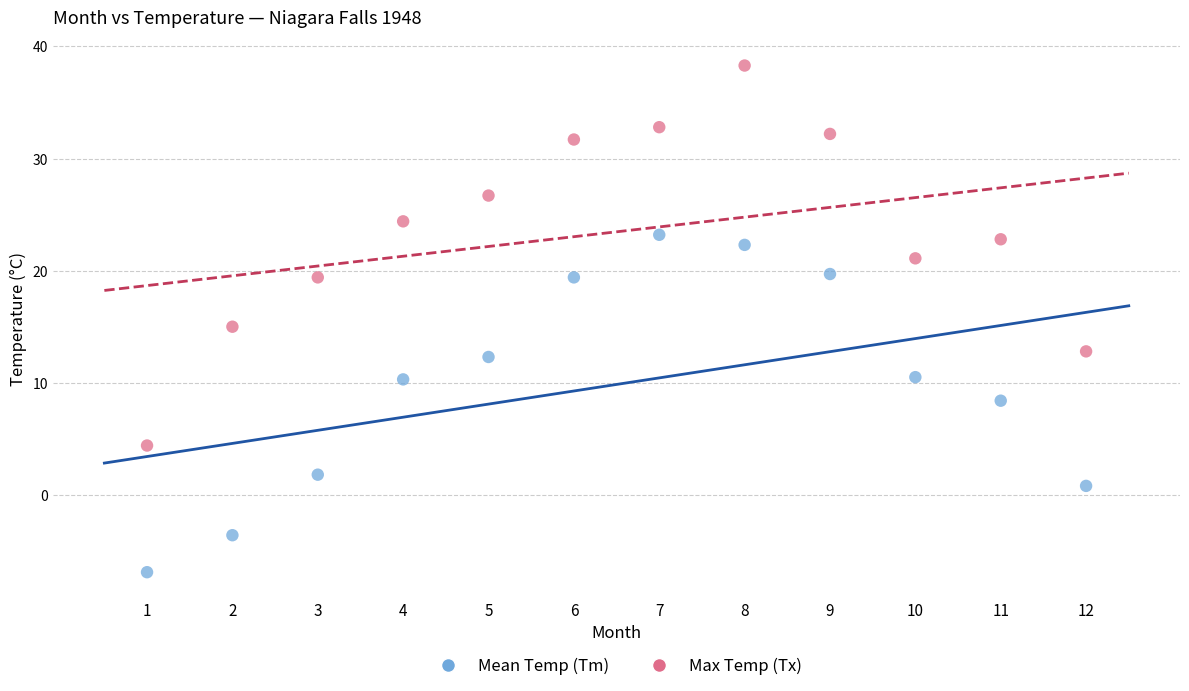

Which series contains the lowest Y value?

Mean Temp (Tm)